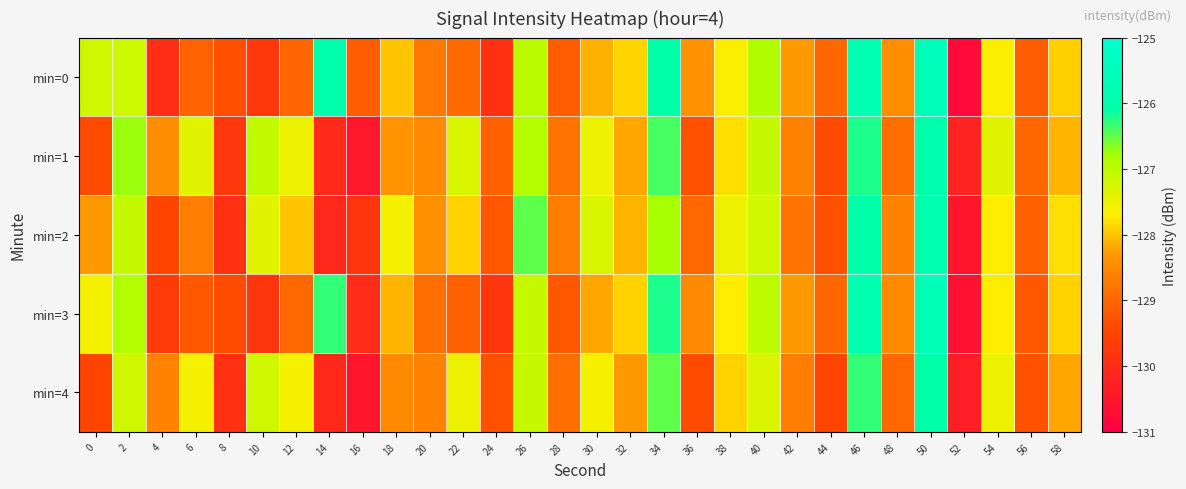

At how many categories does at least one series exceed -126?

2